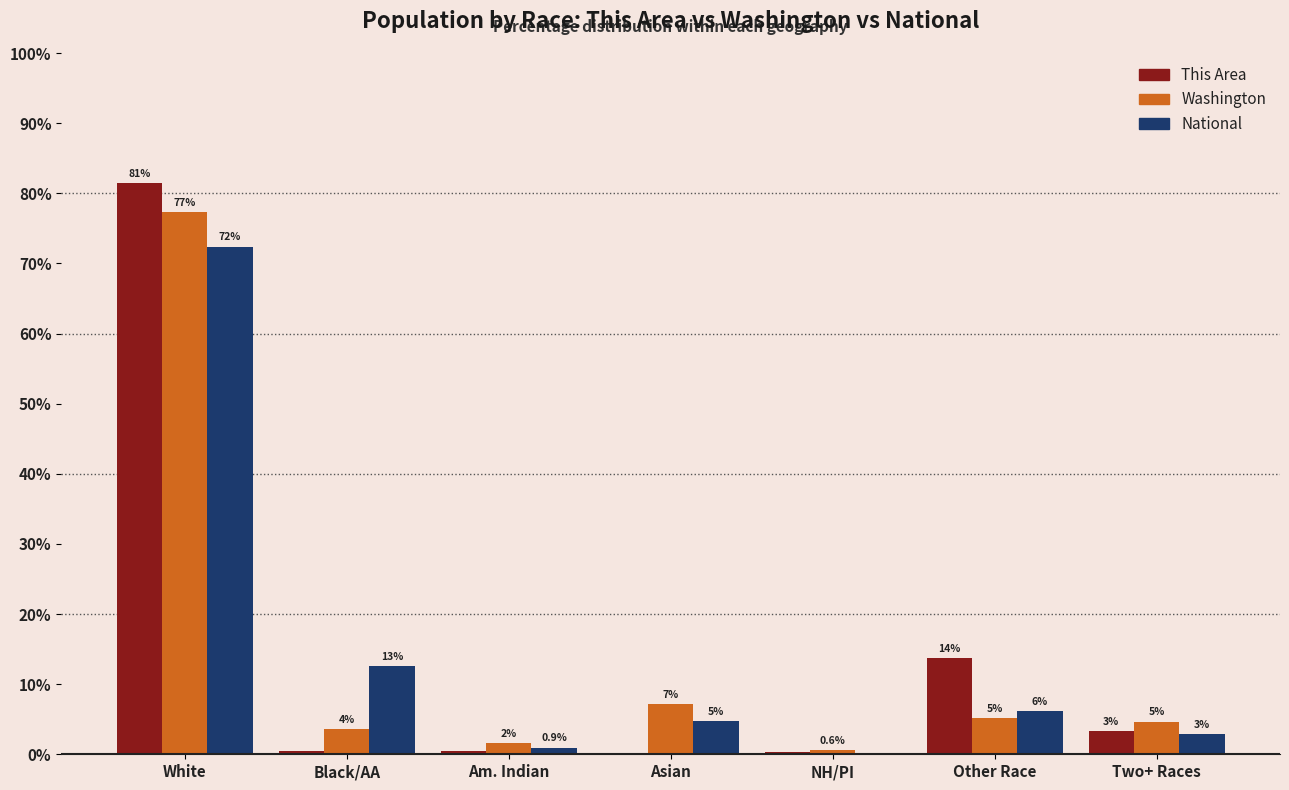

Are the bars horizontal?

No